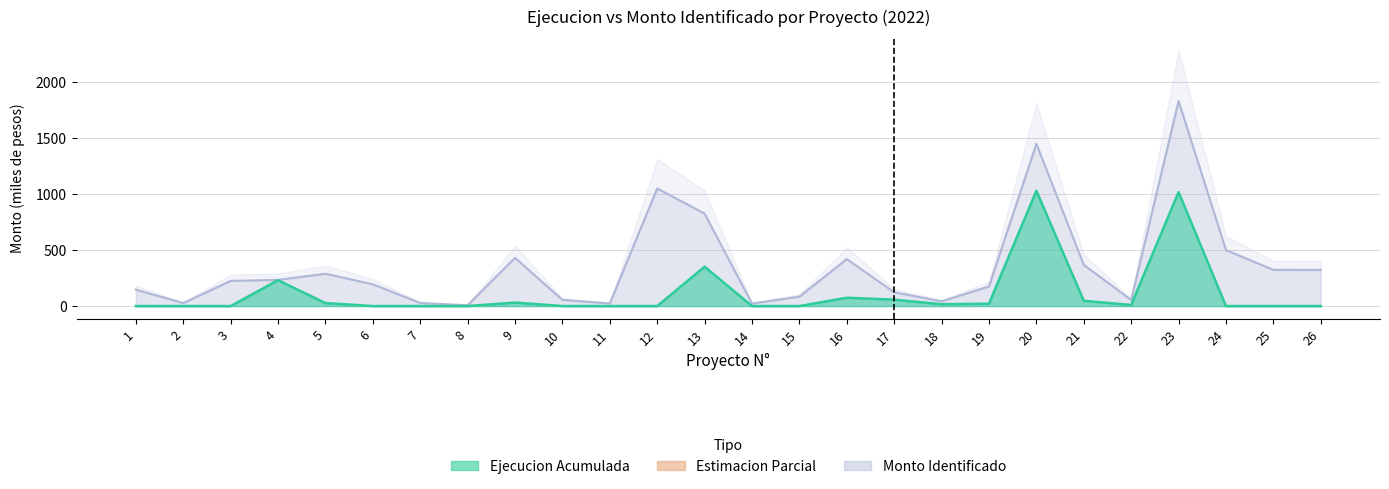

True or false: Total_Ejecucion has more than 0 interior local peaks.

True